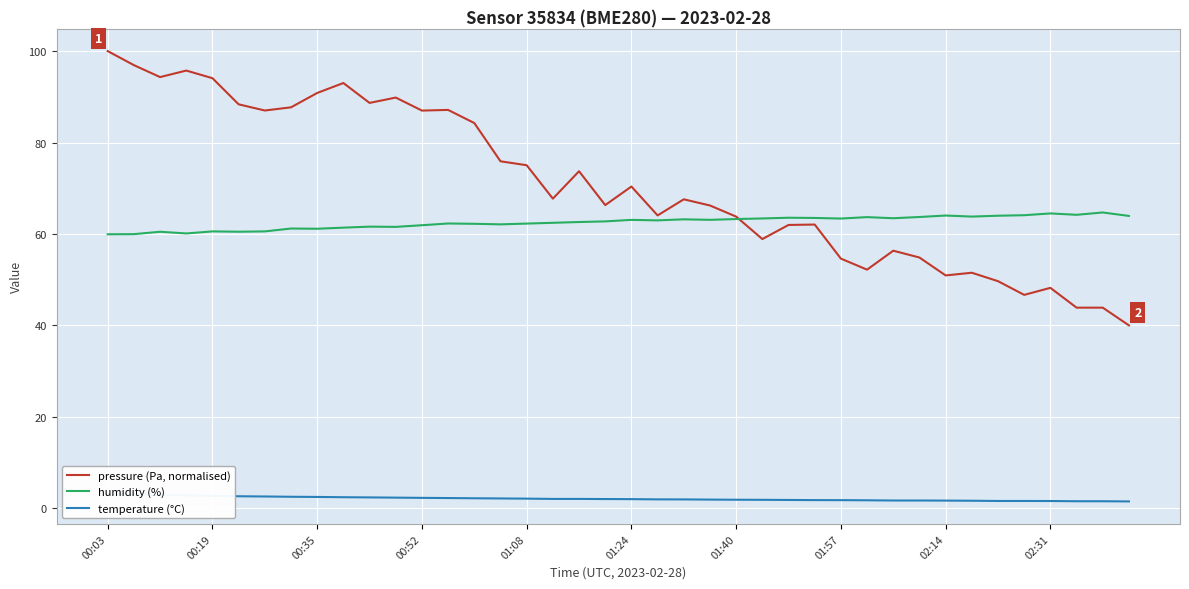

True or false: humidity (%) has a value of 59.9 at 00:03.

True